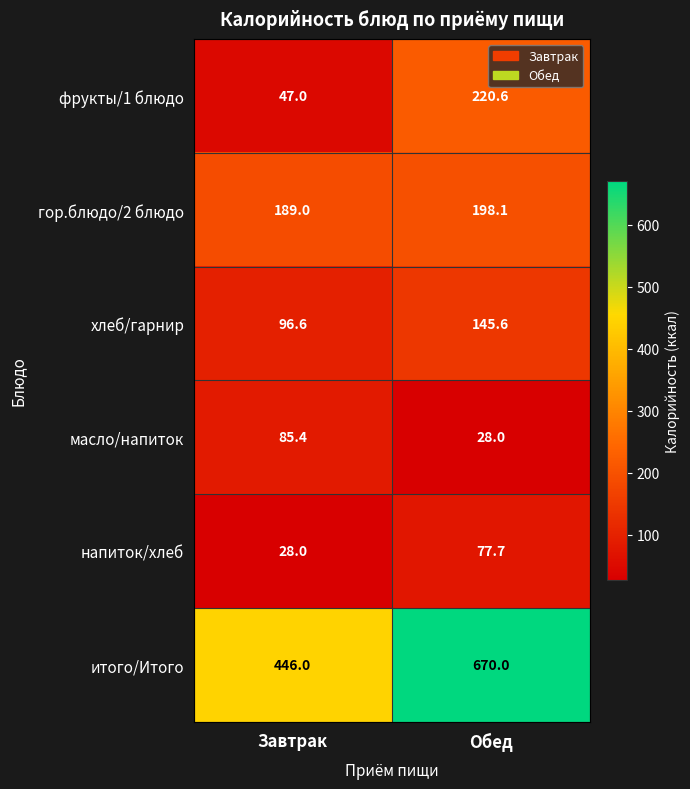

What is the difference between the maximum and minimum values in the итого/Итого series?

224.0